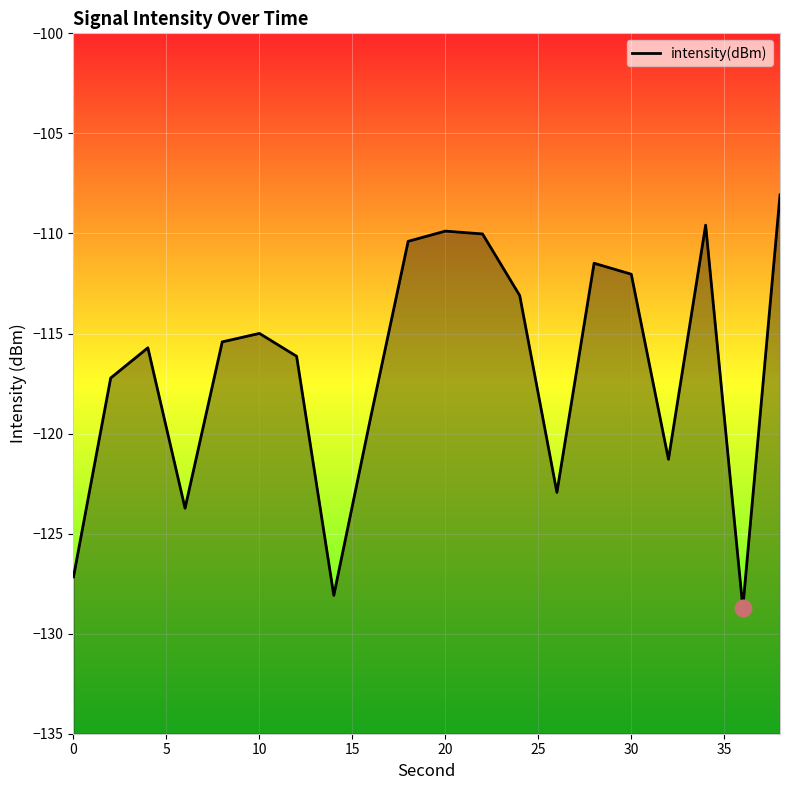

Rank the categories by value from highest to lowest.

38, 34, 20, 22, 18, 28, 30, 24, 10, 8, 4, 12, 2, 16, 32, 26, 6, 0, 14, 36